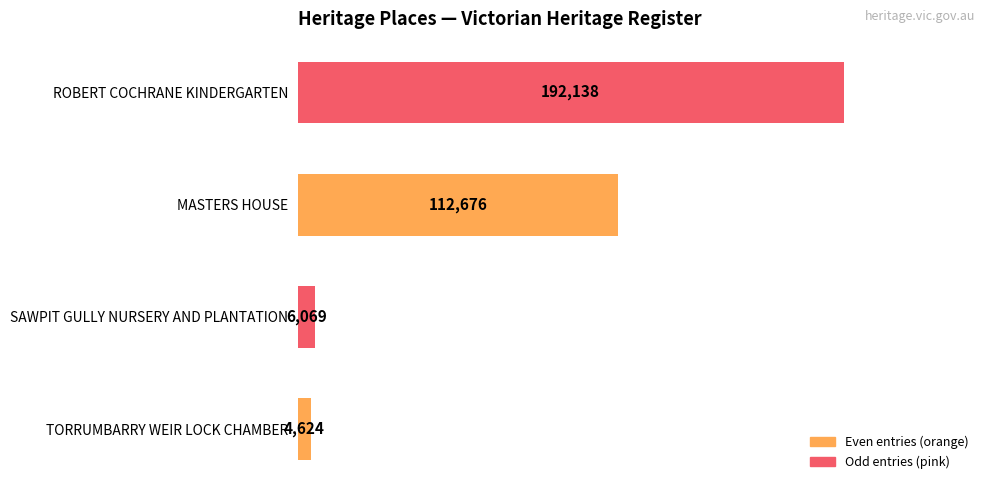

Reading bottom to top, list all the values displayed in this chart.

4624	6069	112676	192138